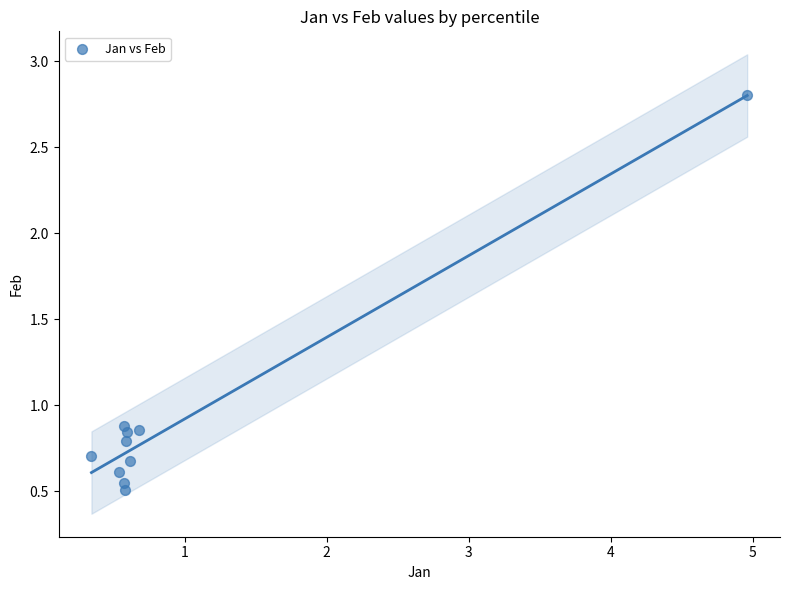

What is the average X value?

1.0